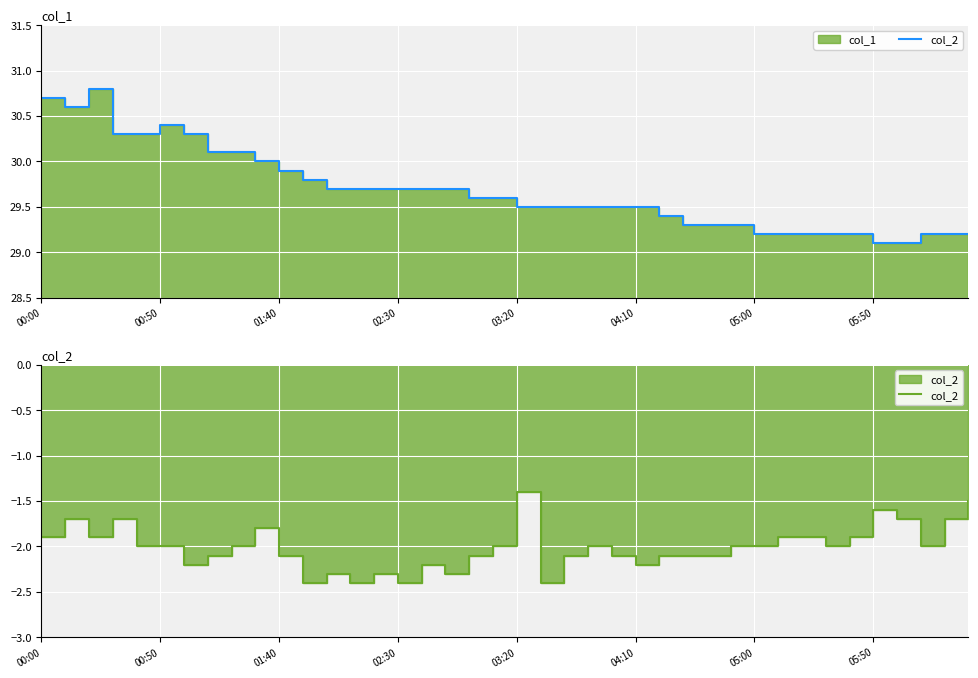

What value does the data have at 9?

-1.8